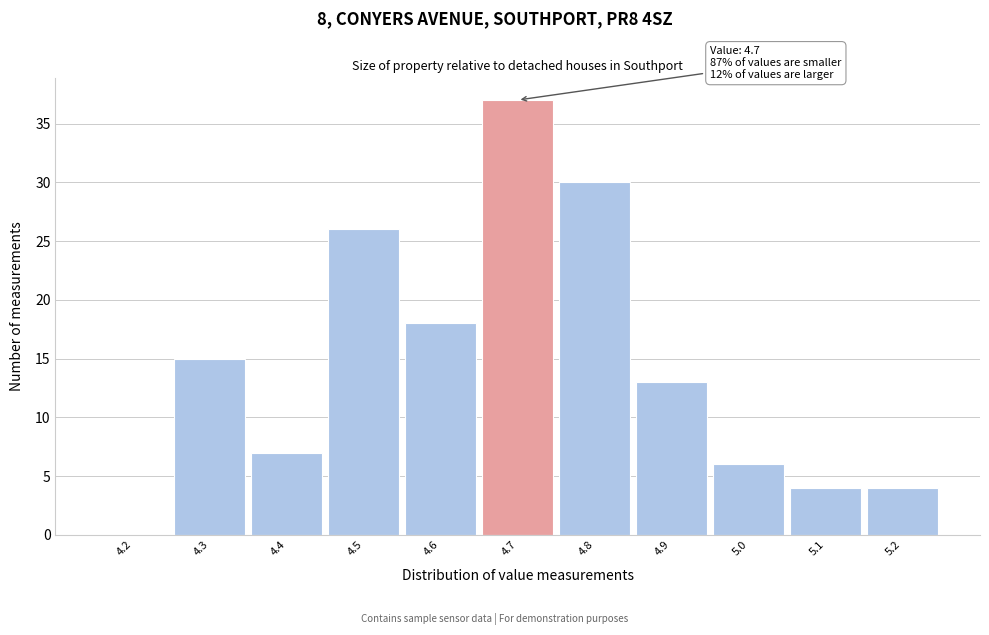

Reading left to right, transcribe all the data shown in this chart.

4.2=0	4.3=15	4.4=7	4.5=26	4.6=18	4.7=37	4.8=30	4.9=13	5.0=6	5.1=4	5.2=4